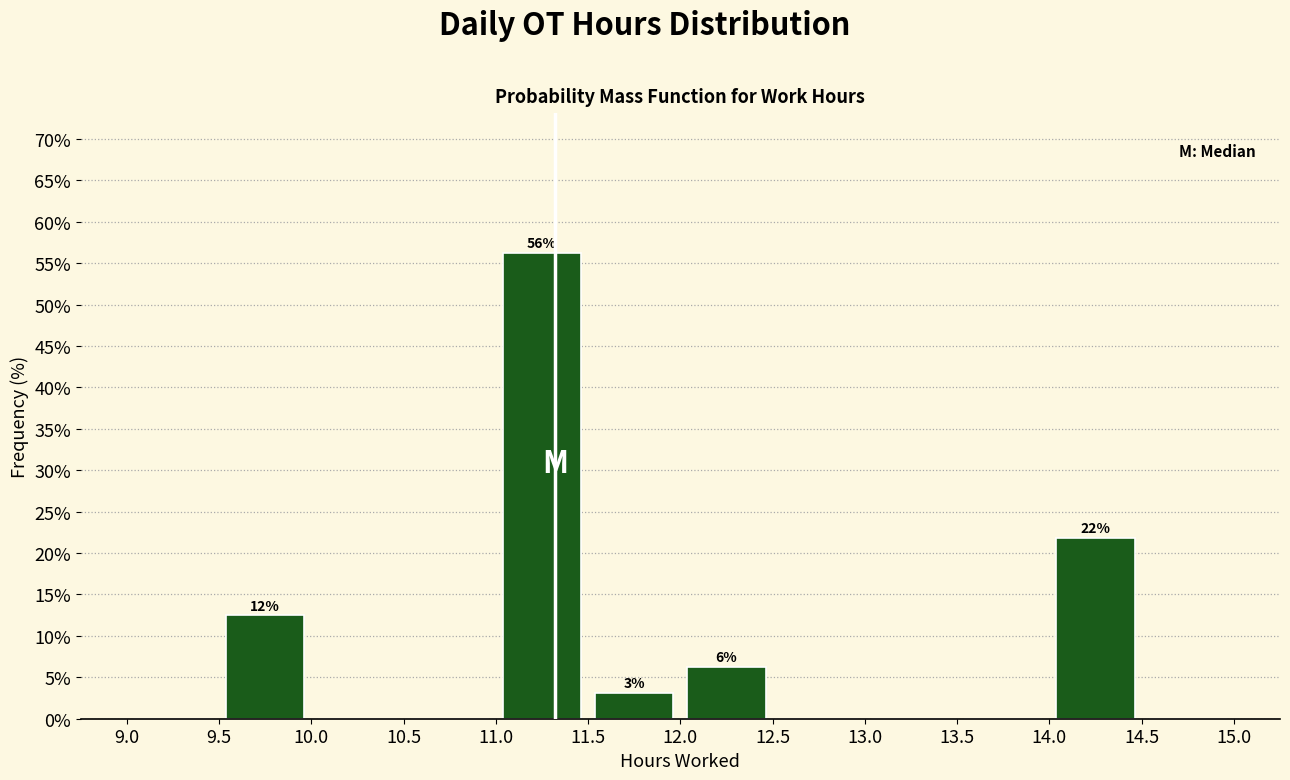

Over which range of the x-axis is the bar tallest?

11.0 to 11.5